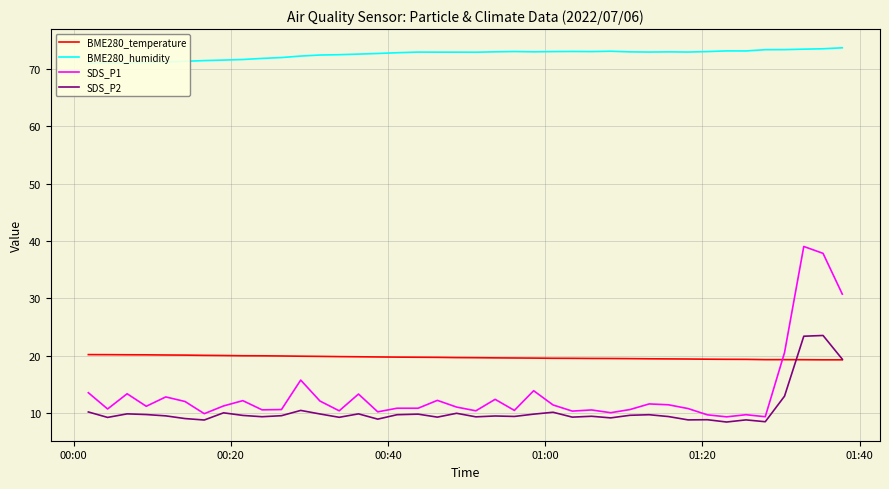

After their last crossing, which series has the higher values: BME280_temperature or SDS_P1?

SDS_P1